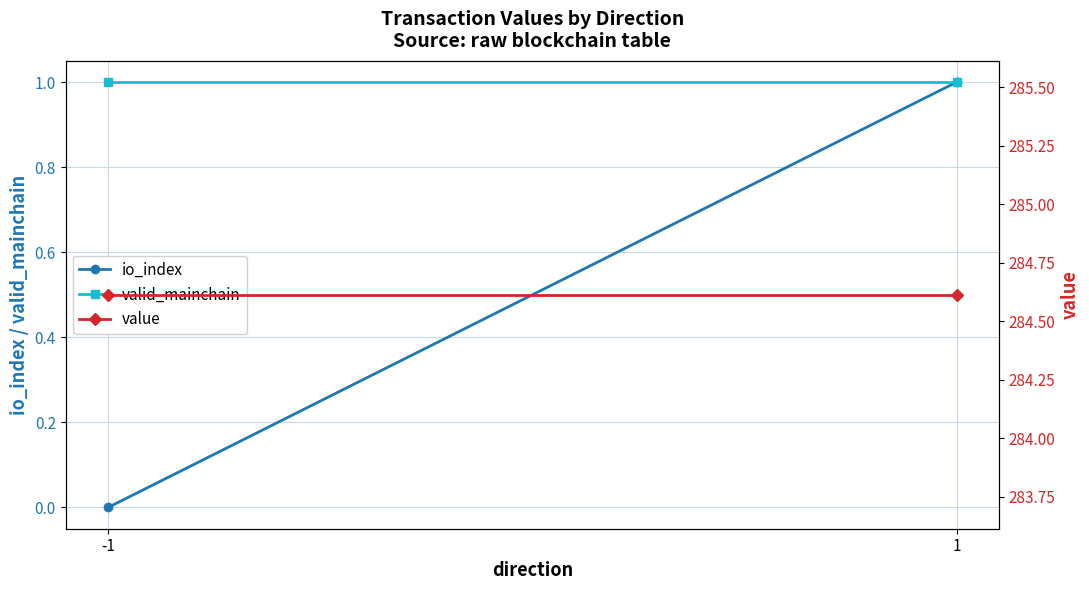

How many data points in io_index are less than 1?

1